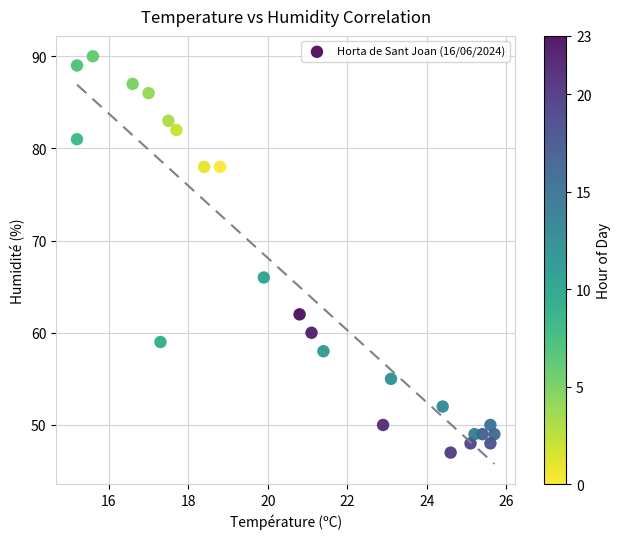

What is the range of Y values (max minus min)?

43